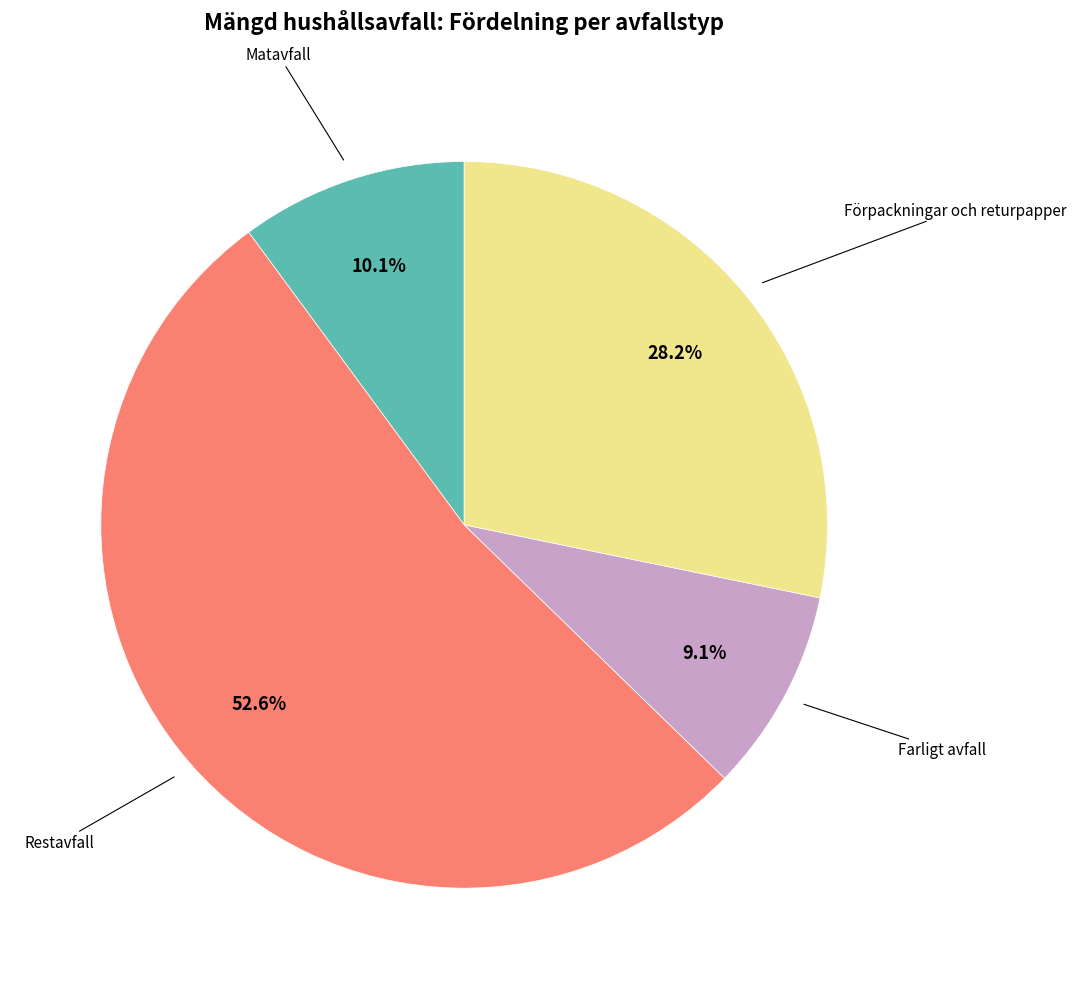

Is there a majority slice in this chart?

Yes